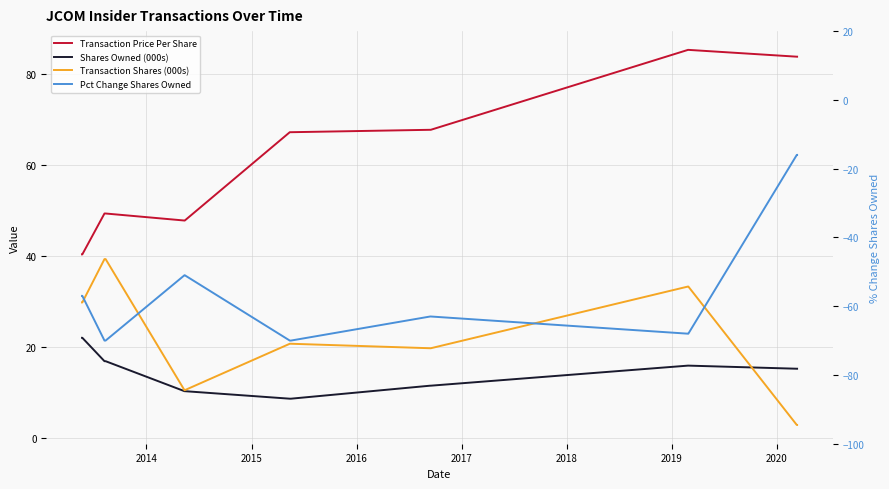

At 2015, list the series in order from largest to smallest.

Transaction Price Per Share, Transaction Shares (000s), Shares Owned (000s), Pct Change Shares Owned